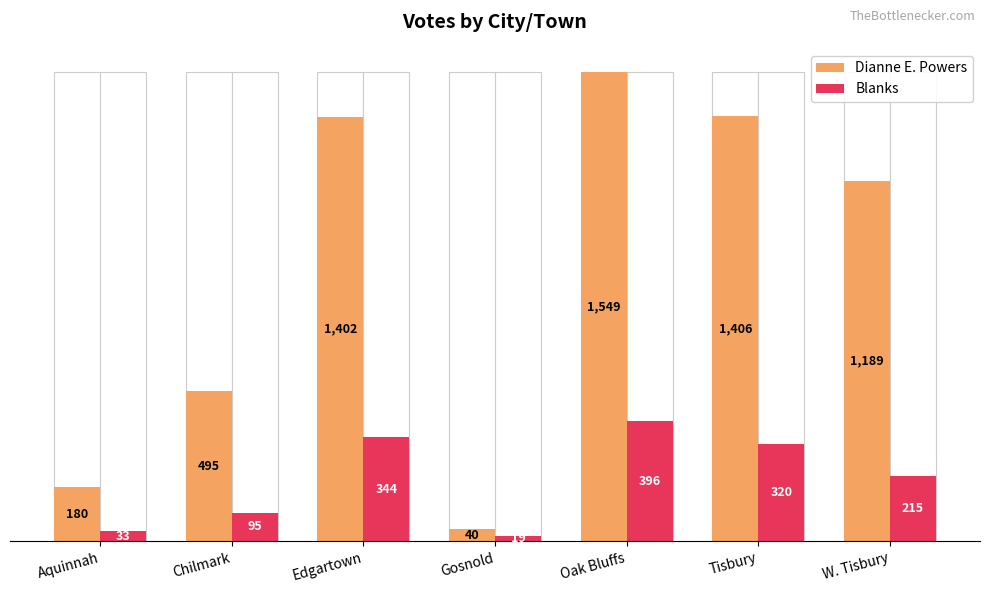

Where is Dianne E. Powers nearest to the value 794?

Chilmark